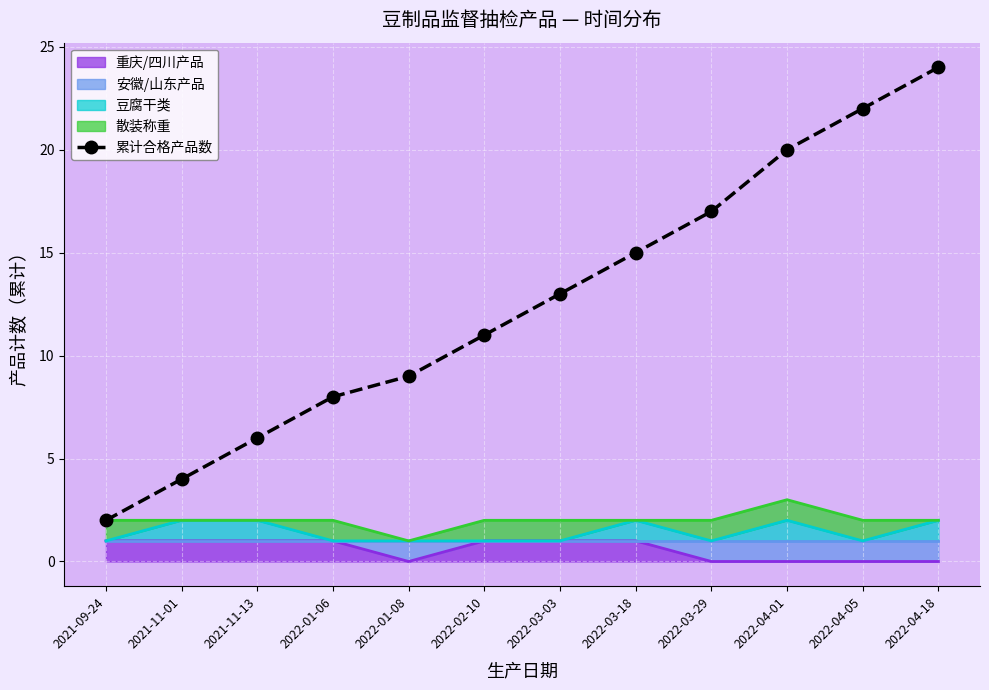

Read the value at 2022-01-06, to the nearest 10.

10